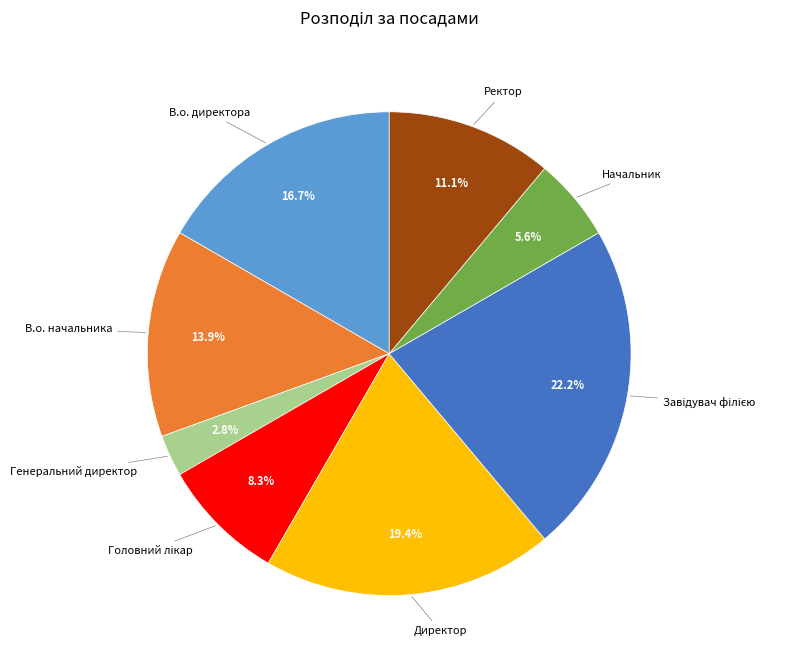

Does any single category account for the majority?

No